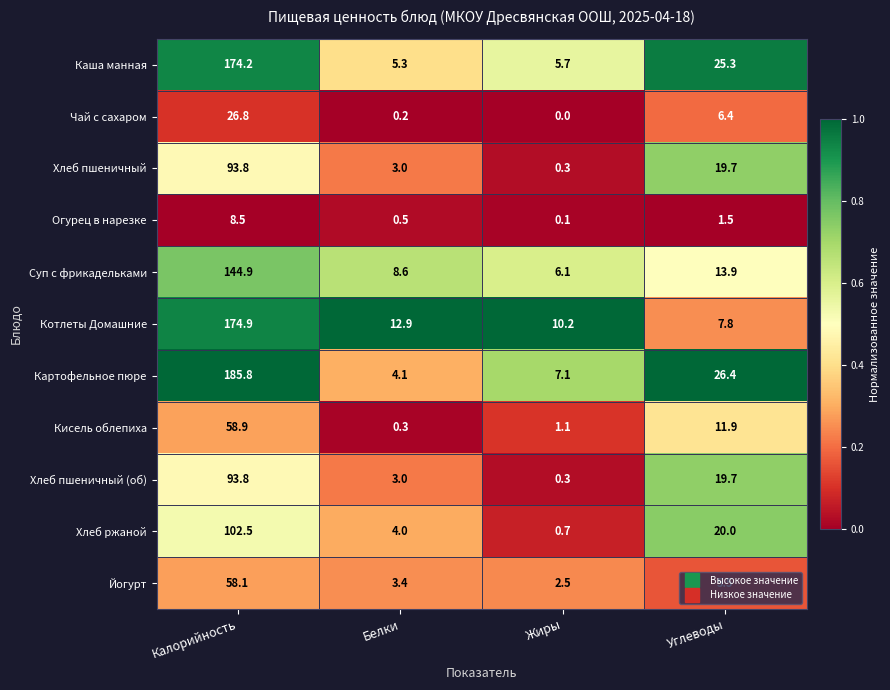

The Суп с фрикадельками series shows 67.2 at Калорийность. True or false?

False